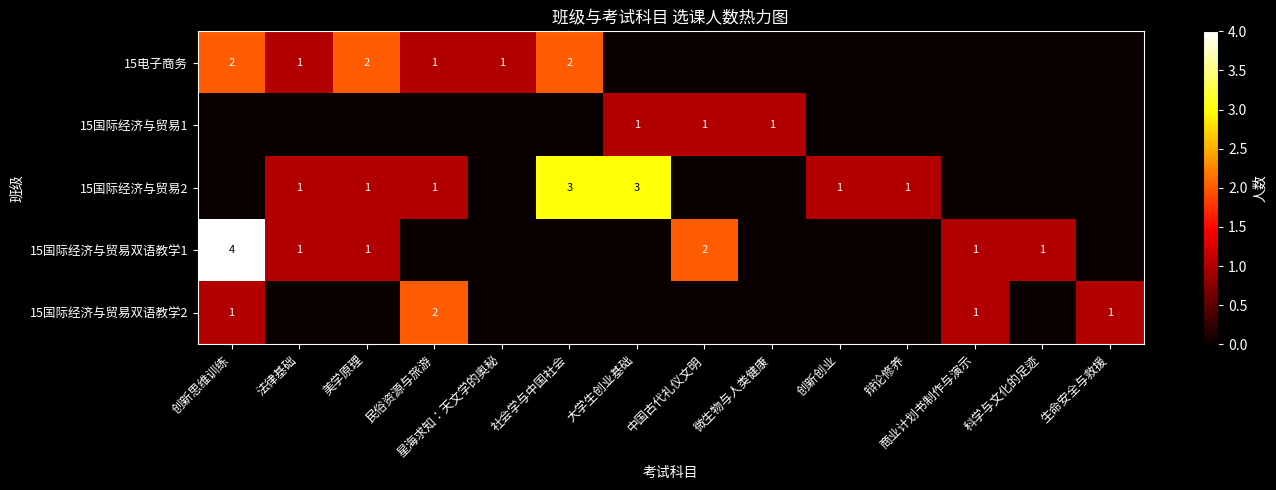

What is the sum of the 15电子商务 values at 美学原理 and 民俗资源与旅游?

3